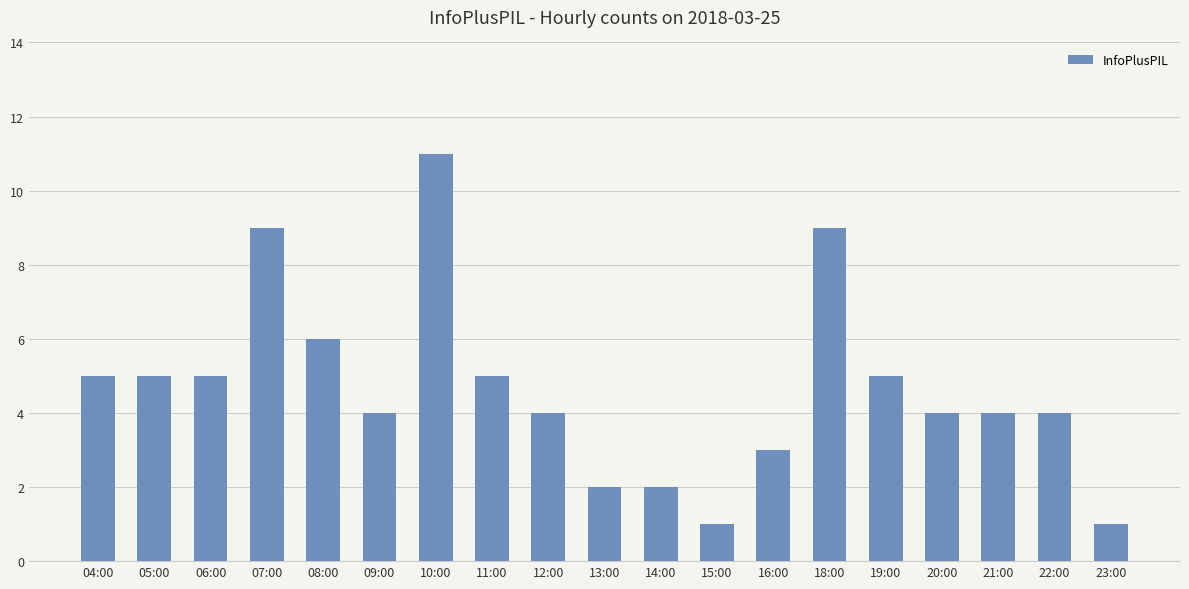

Is it true that the value at 22:00 is 4?

True